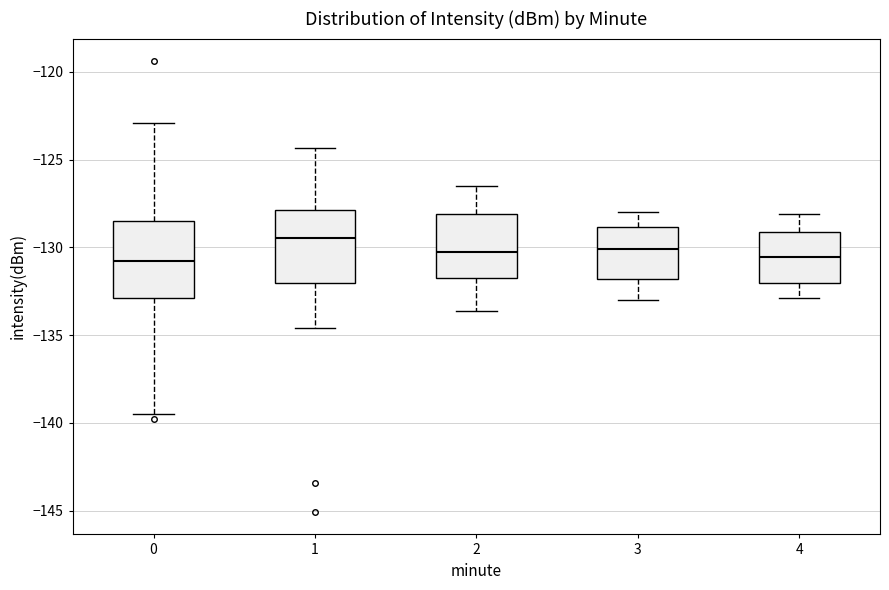

Where is the lower edge of the box at x = 2 on the y-axis? The values are not printed on the chart, so give them approximately, as read against the axis.

-131.5